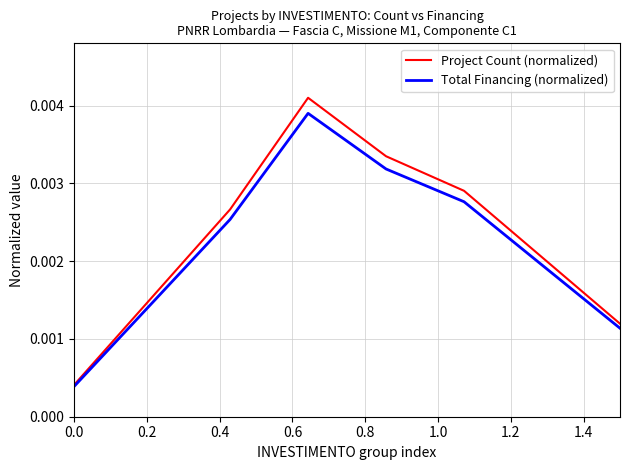

At how many categories does at least one series exceed 0?

8